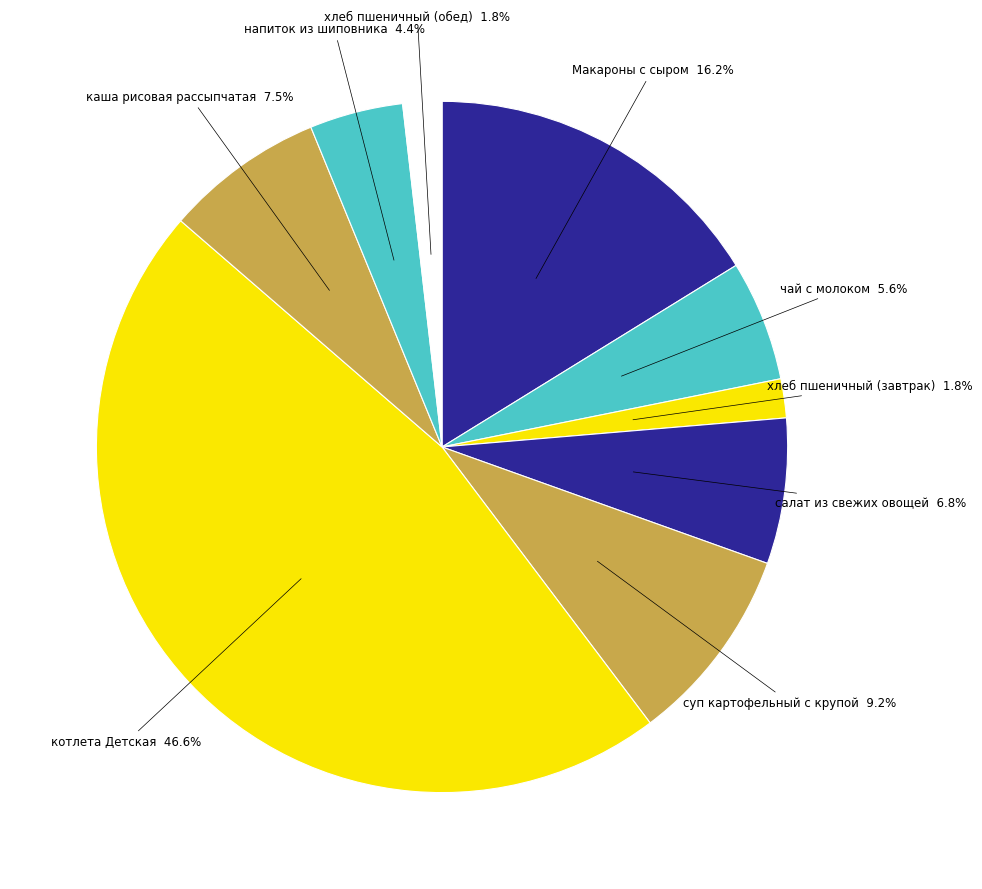

To the nearest percent, what is the difference between the largest and smallest slice percentages?

45%